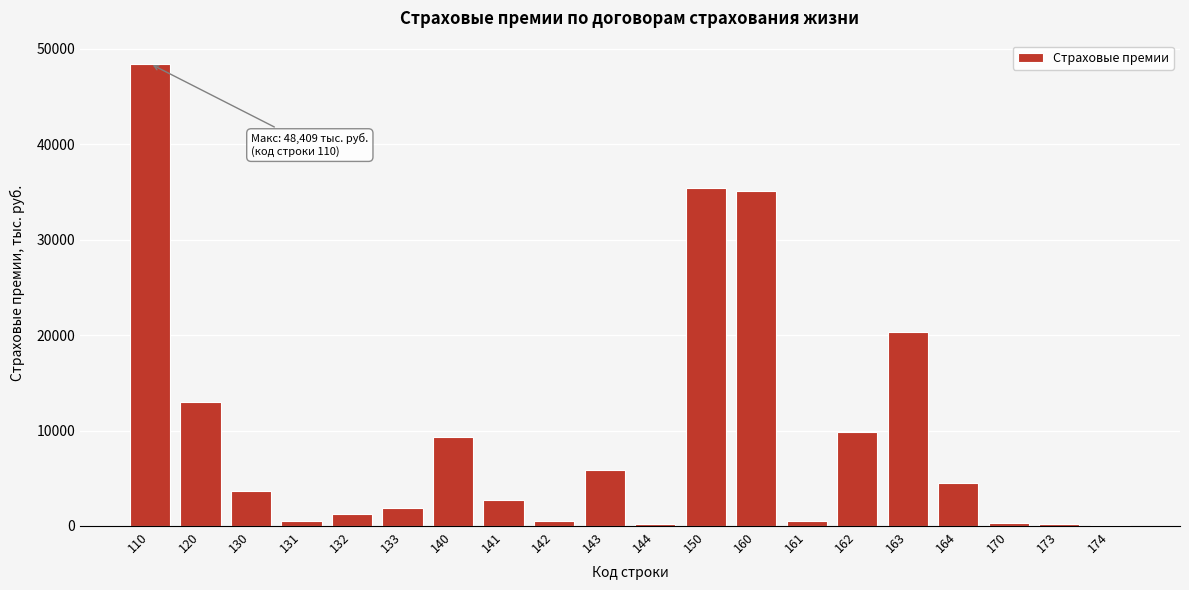

What is the change in value from 141 to 160?

+32409.5